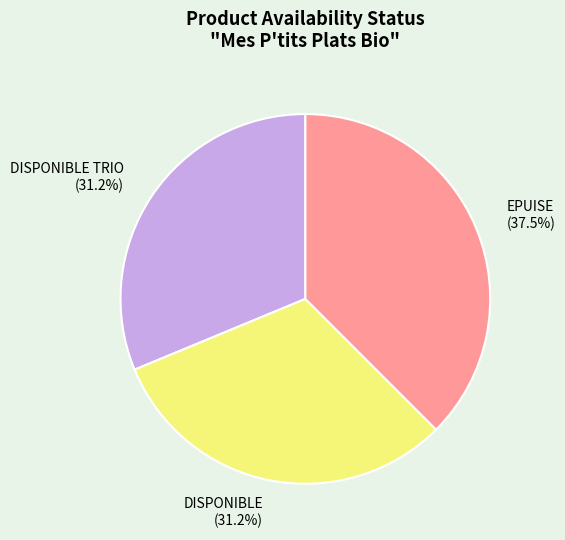

Does any single category account for the majority?

No